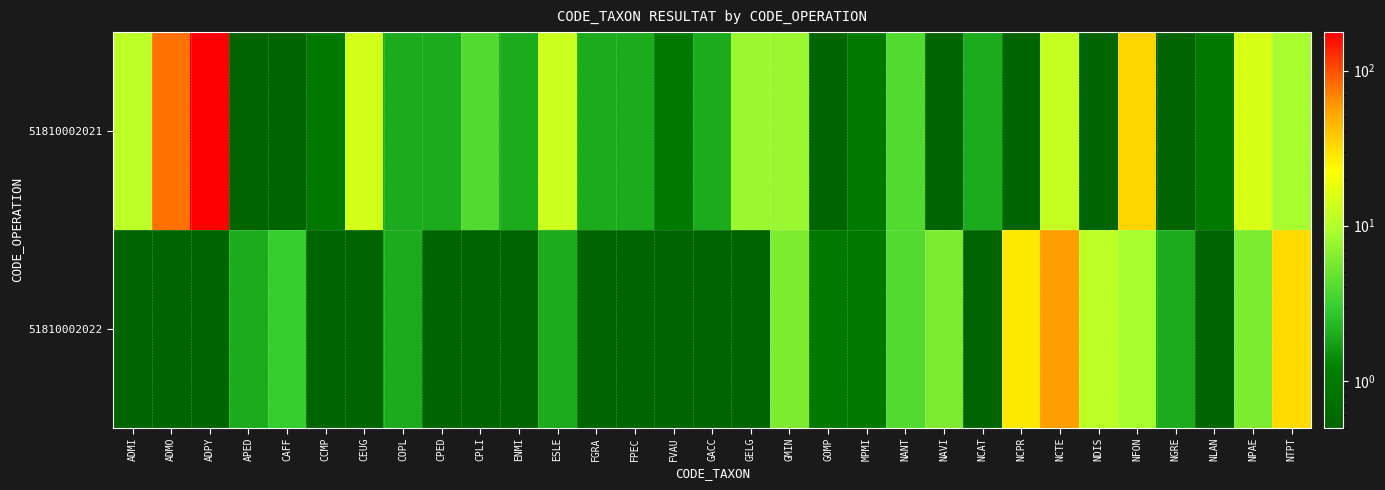

Reading right to left, extract all data points from this chart.

51810002021: NTPT=9.0	NPAE=15.0	NLAN=1.0	NGRE=0.1	NFON=34.0	NDIS=0.1	NCTE=12.0	NCPR=0.1	NCAT=2.0	NAVI=0.1	NANT=4.0	MPMI=1.0	GOMP=0.1	GMIN=8.0	GELG=8.0	GACC=2.0	FVAU=1.0	FPEC=2.0	FGRA=2.0	ESLE=13.0	ENMI=2.0	CPLI=4.0	CPED=2.0	COPL=2.0	CEUG=14.0	CCMP=1.0	CAFF=0.1	APED=0.1	ADPY=177.0	ADMO=79.0	ADMI=11.0
51810002022: NTPT=32.0	NPAE=6.0	NLAN=0.1	NGRE=2.0	NFON=9.0	NDIS=11.0	NCTE=57.0	NCPR=28.0	NCAT=0.1	NAVI=6.0	NANT=4.0	MPMI=1.0	GOMP=1.0	GMIN=6.0	GELG=0.1	GACC=0.1	FVAU=0.1	FPEC=0.1	FGRA=0.1	ESLE=2.0	ENMI=0.1	CPLI=0.1	CPED=0.1	COPL=2.0	CEUG=0.1	CCMP=0.1	CAFF=3.0	APED=2.0	ADPY=0.1	ADMO=0.1	ADMI=0.1